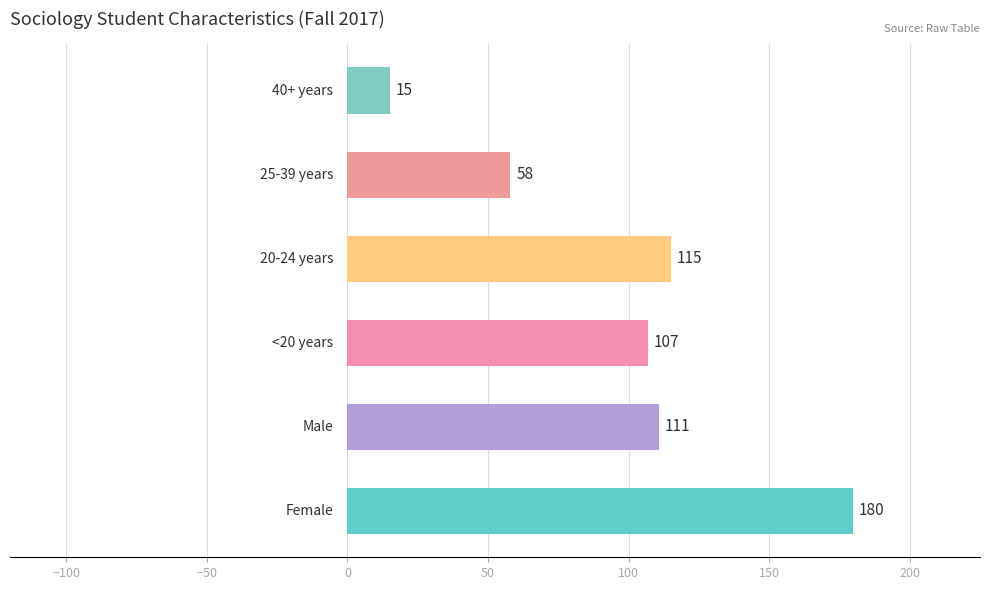

What is the greatest value displayed?

180